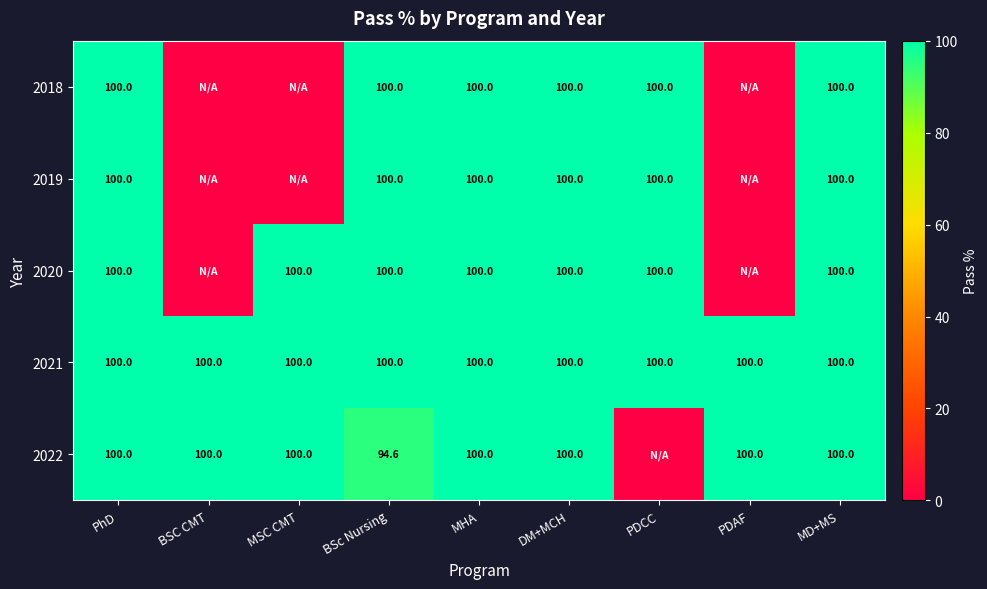

What is the sum of the 2019 values at PhD and PDCC?

200.0